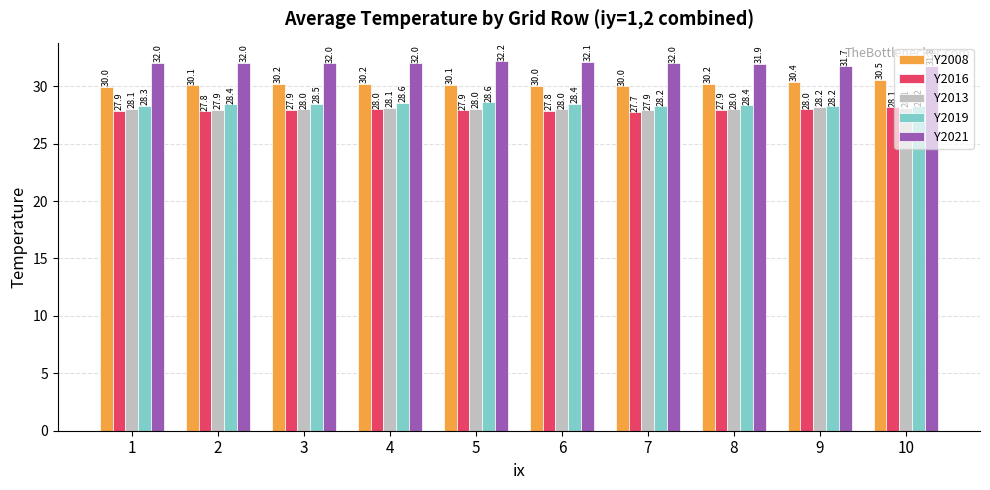

True or false: Y2019 has a value of 28.6 at 5.

True